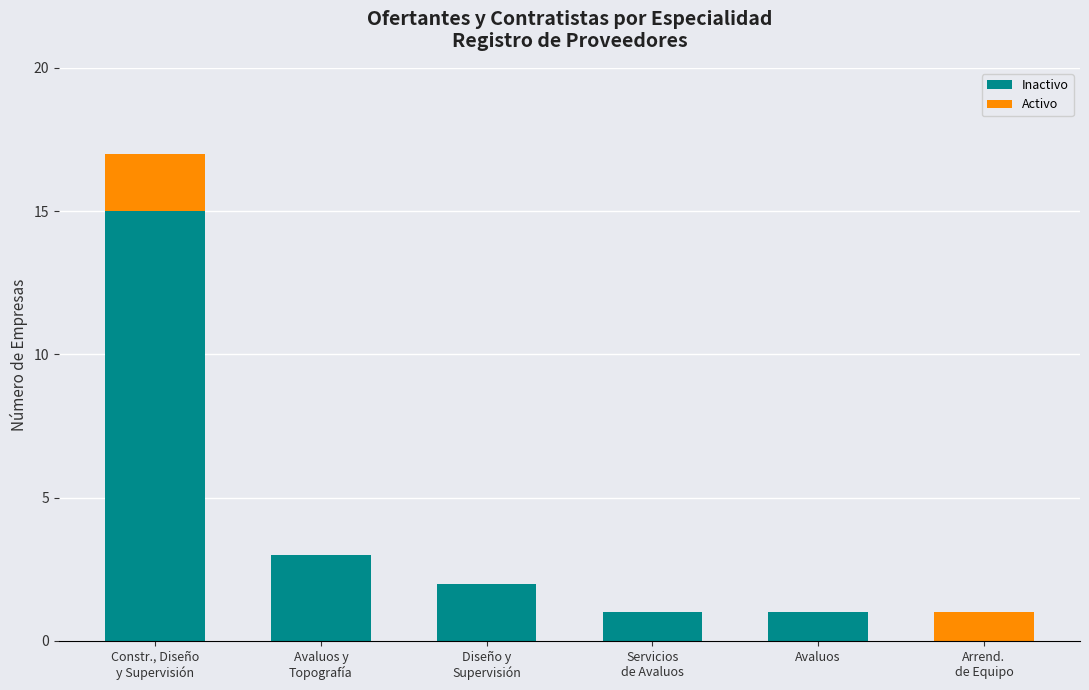

What is the maximum value for Inactivo?

15